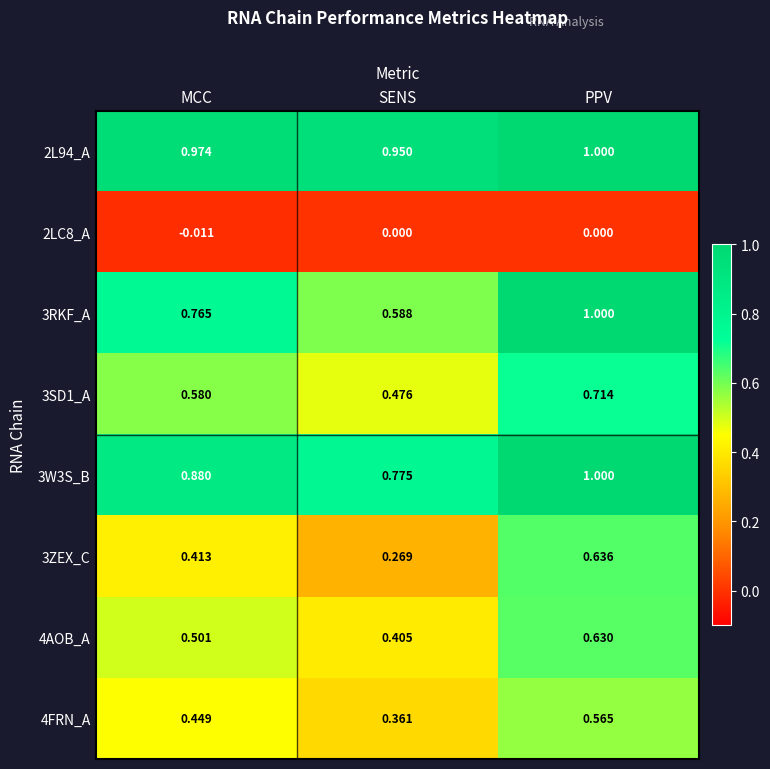

At which category does the chart reach its peak across all series?

PPV